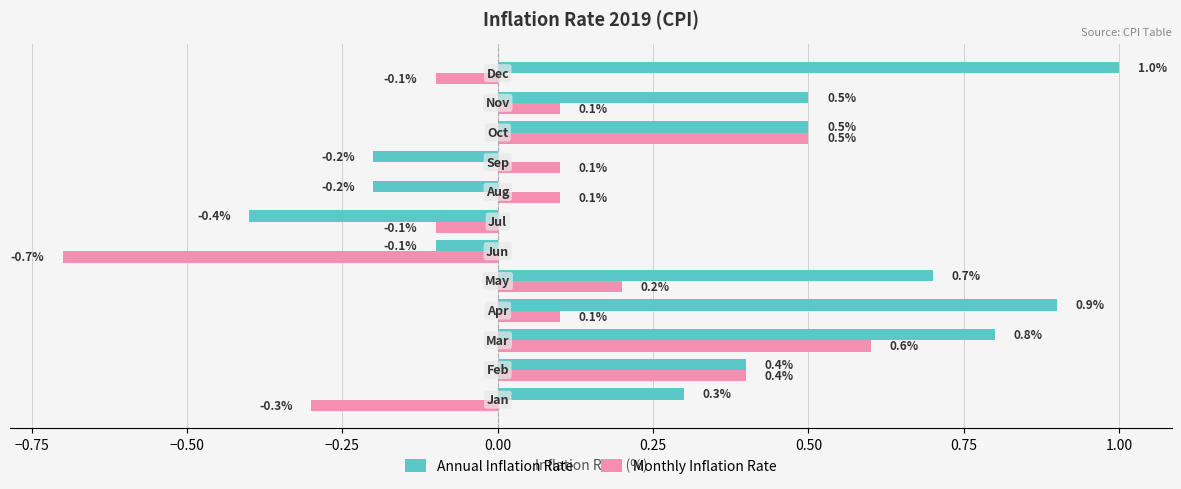

What is the lowest value of the Annual Inflation Rate series?

-0.4